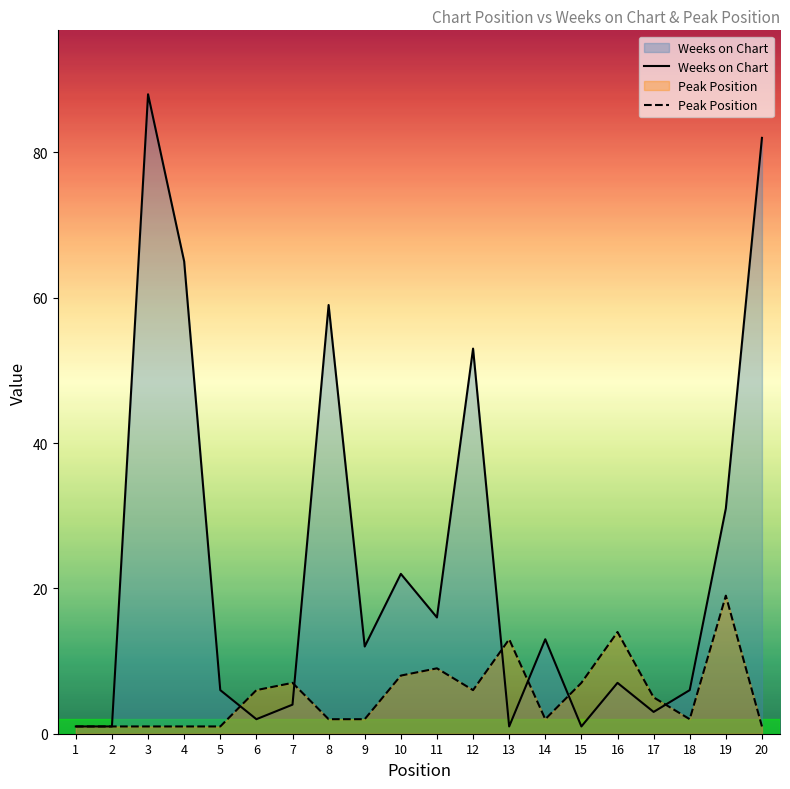

Which series has the widest spread of values?

Weeks on Chart